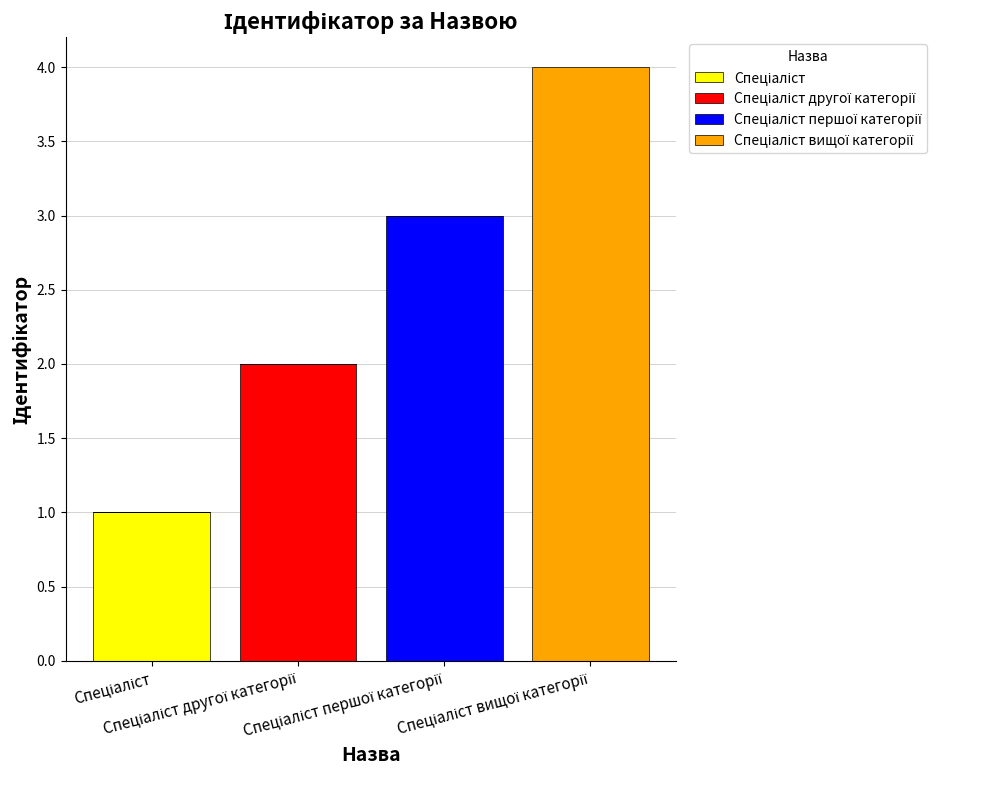

True or false: Спеціаліст has a value of 0 at Спеціаліст першої категорії.

True